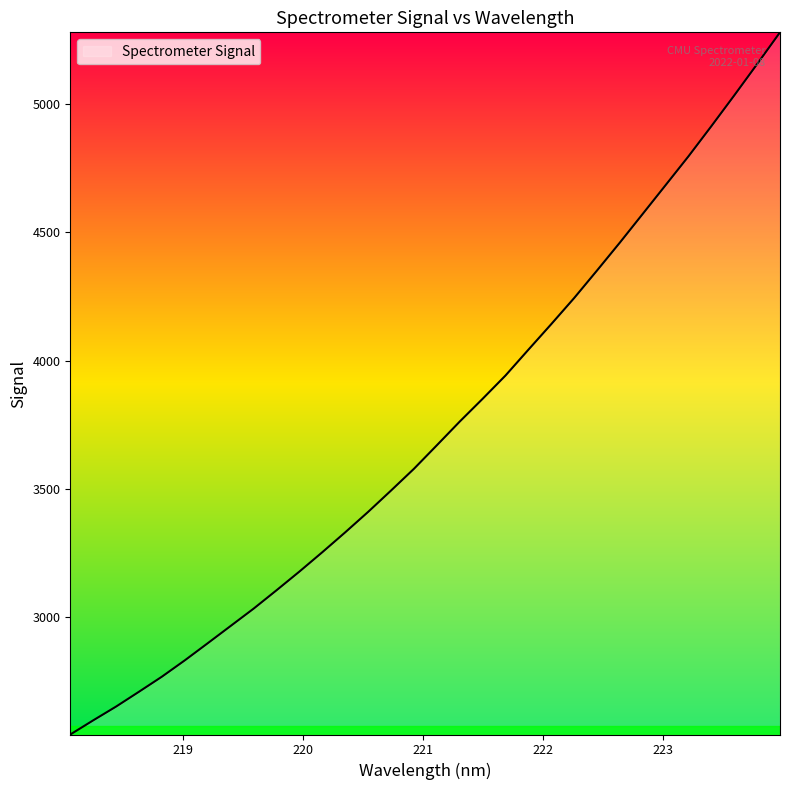

What is the minimum value shown in the chart?

2543.6